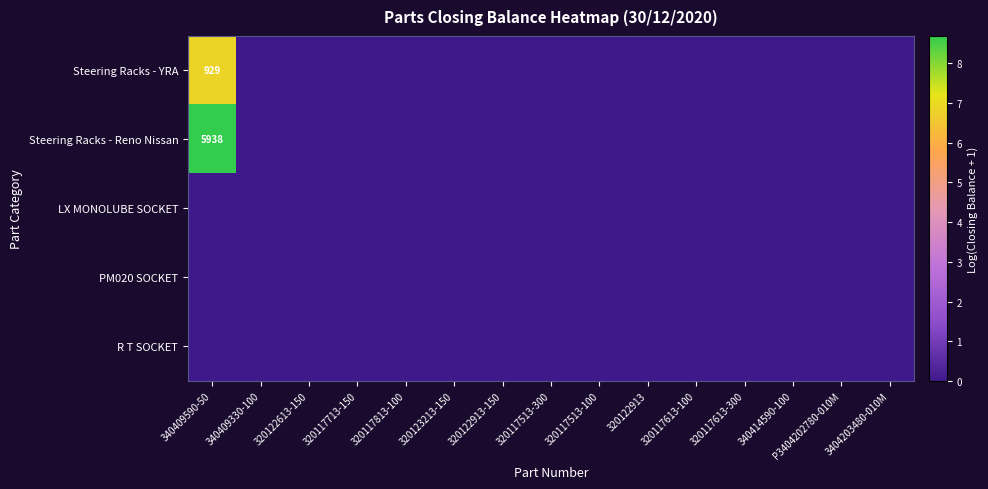

True or false: Steering Racks - Reno Nissan has a value of 5938 at 340409590-50.

True